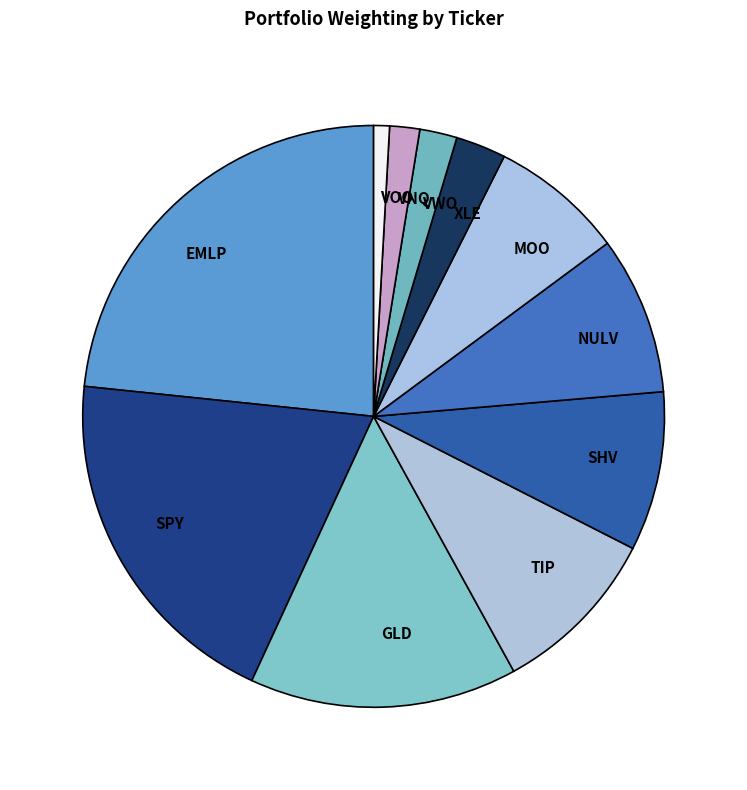

Is SHV the majority of the pie?

No